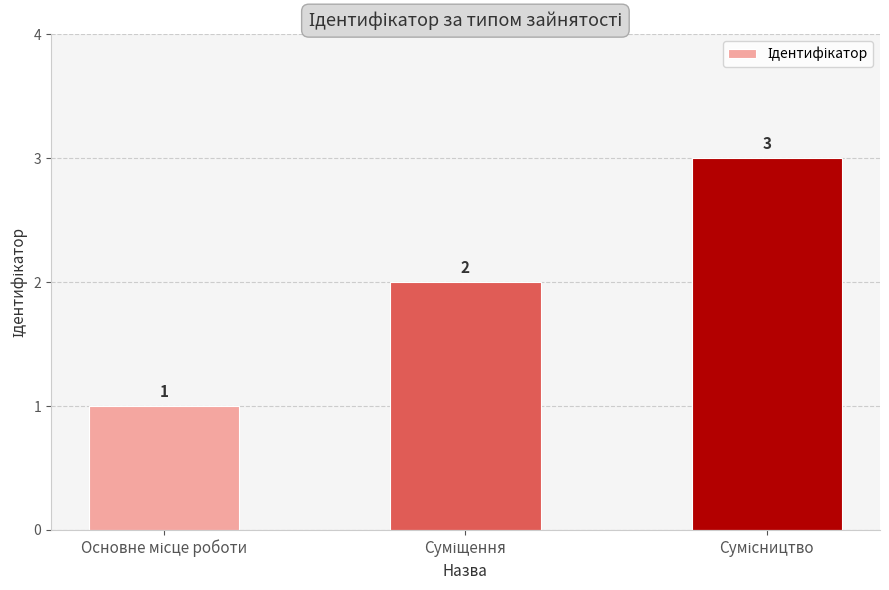

What is the sum of all values?

6